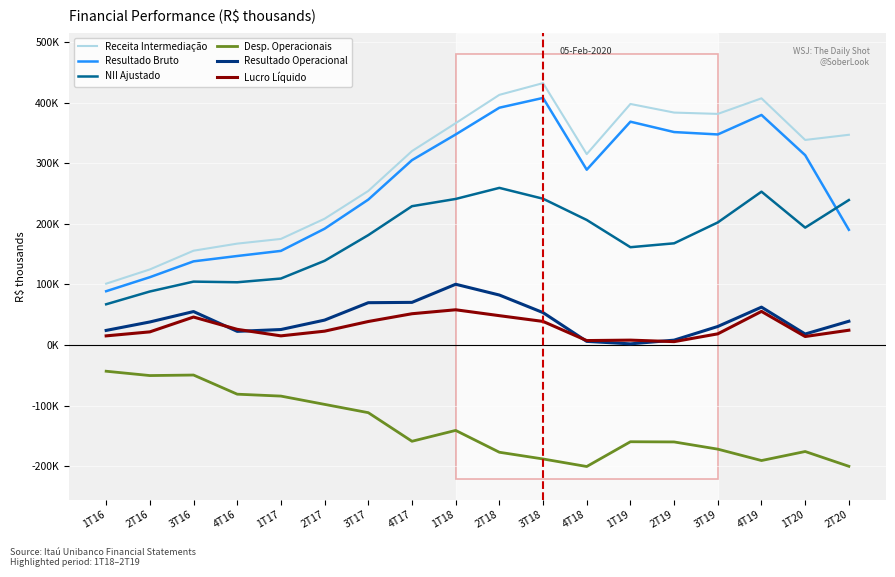

Where is Desp. Operacionais nearest to the value -121646?

3T17